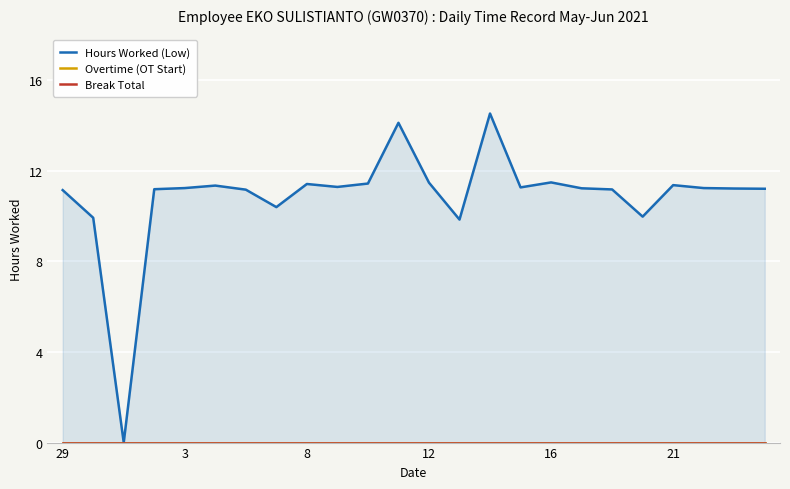

What are all the series names shown in the legend?

Hours Worked (Low), Overtime (OT Start), Break Total